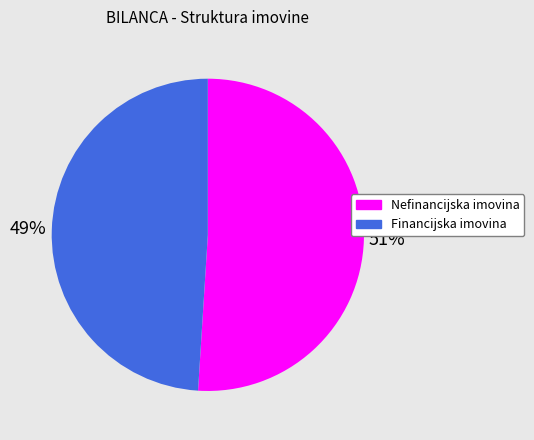

What is the ratio of the value at Nefinancijska imovina to the value at Financijska imovina?

1.0